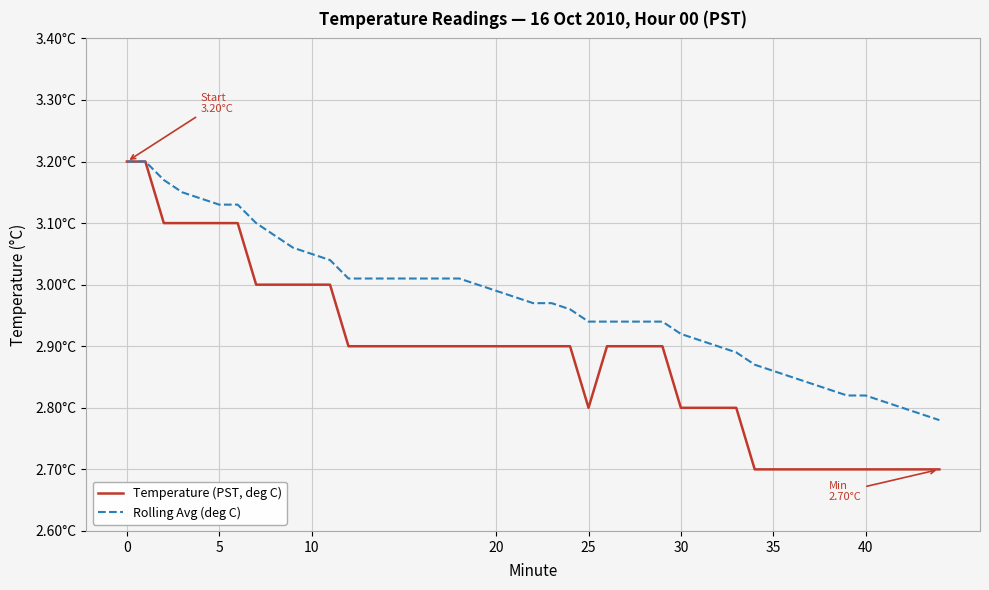

Is this an area chart (filled region under the line)?

No